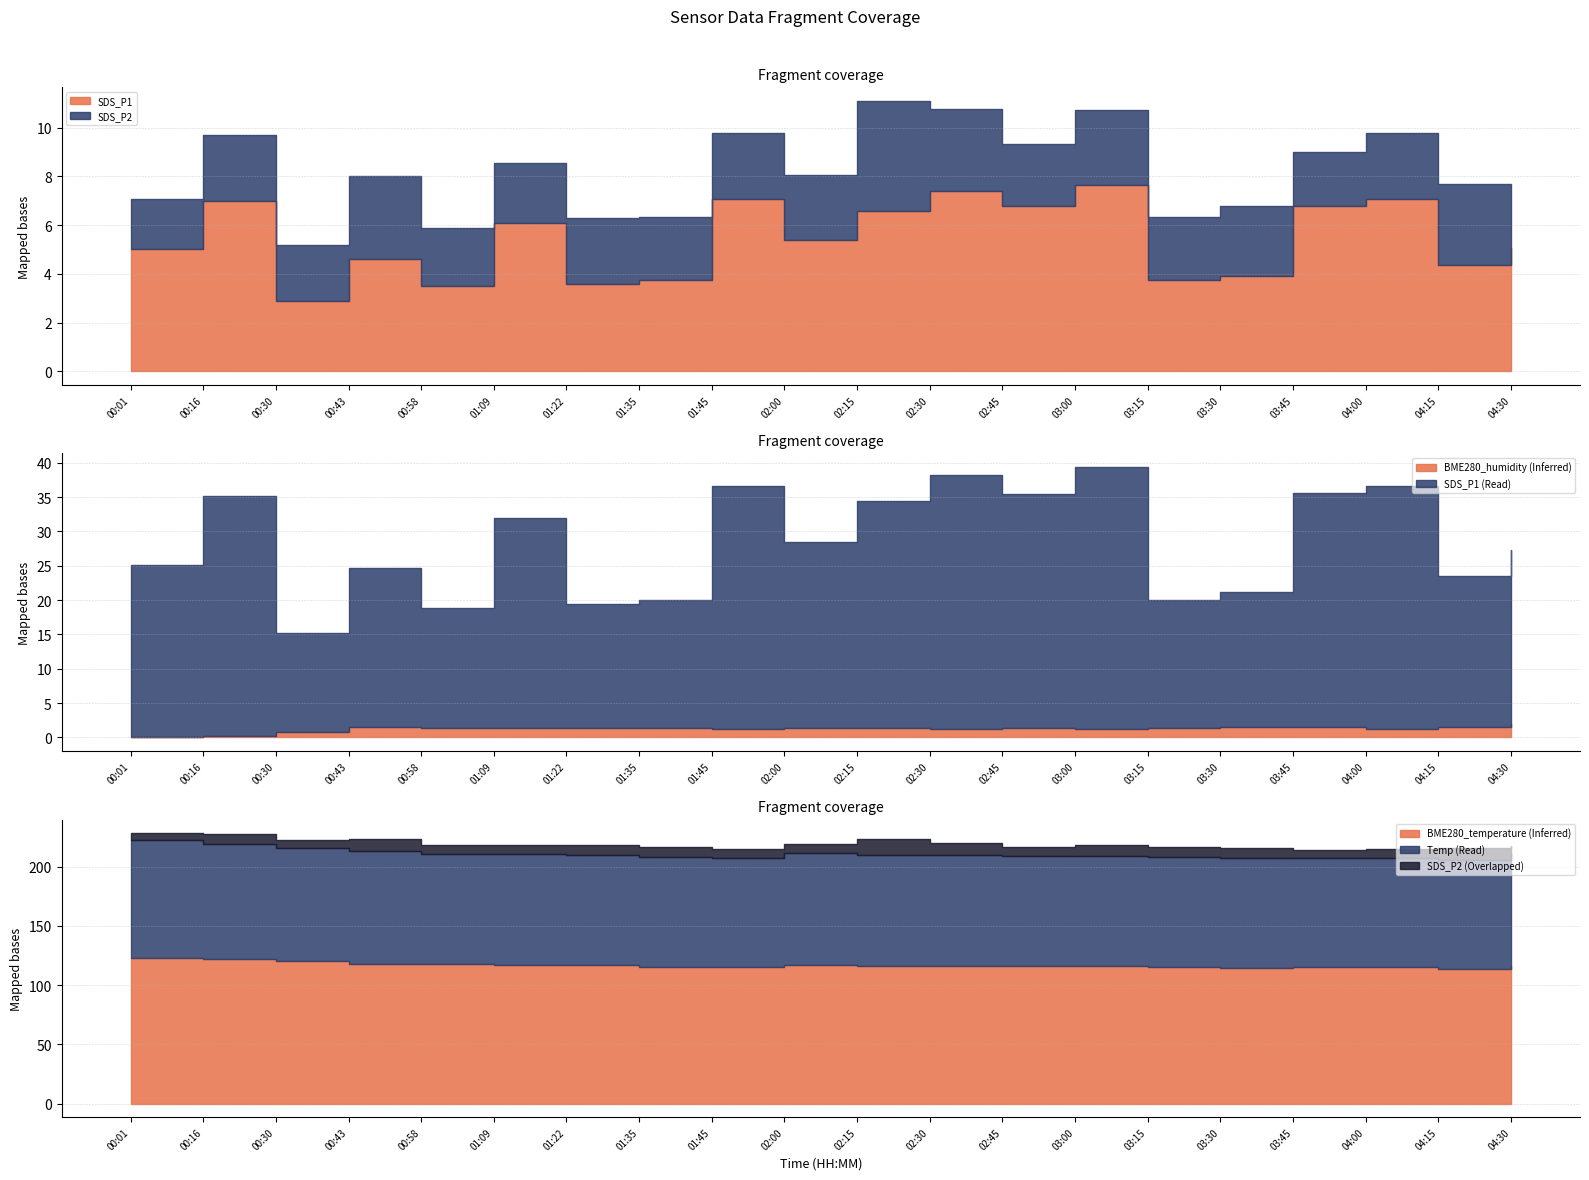

True or false: Temp has more than 2 points higher than both neighbors.

False